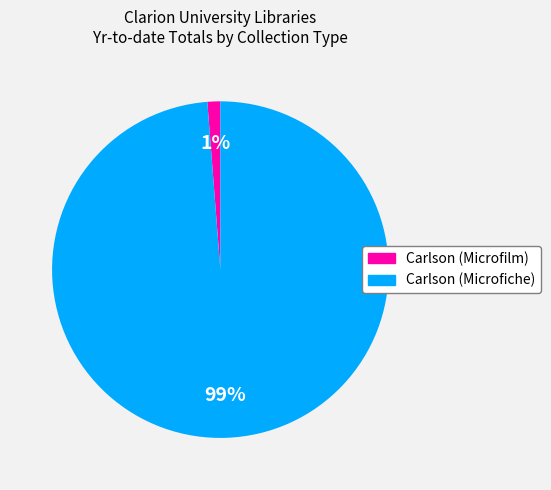

Do Carlson (Microfiche) and Carlson (Microfilm) together represent more than half of the pie?

Yes